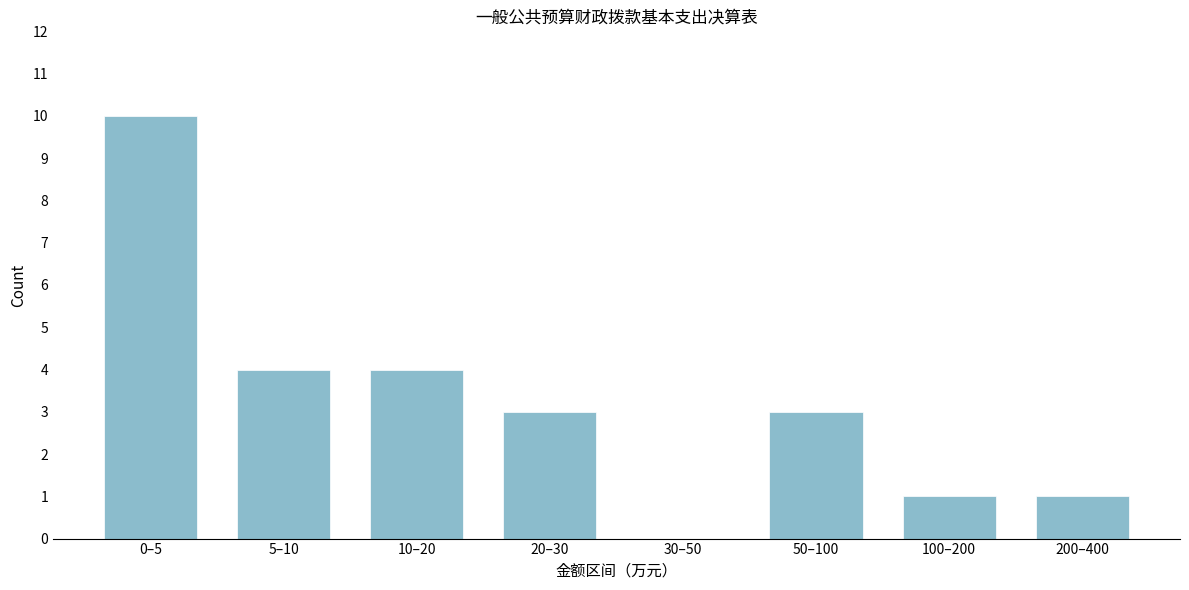

Reading left to right, transcribe all the data shown in this chart.

0–5=10	5–10=4	10–20=4	20–30=3	30–50=0	50–100=3	100–200=1	200–400=1